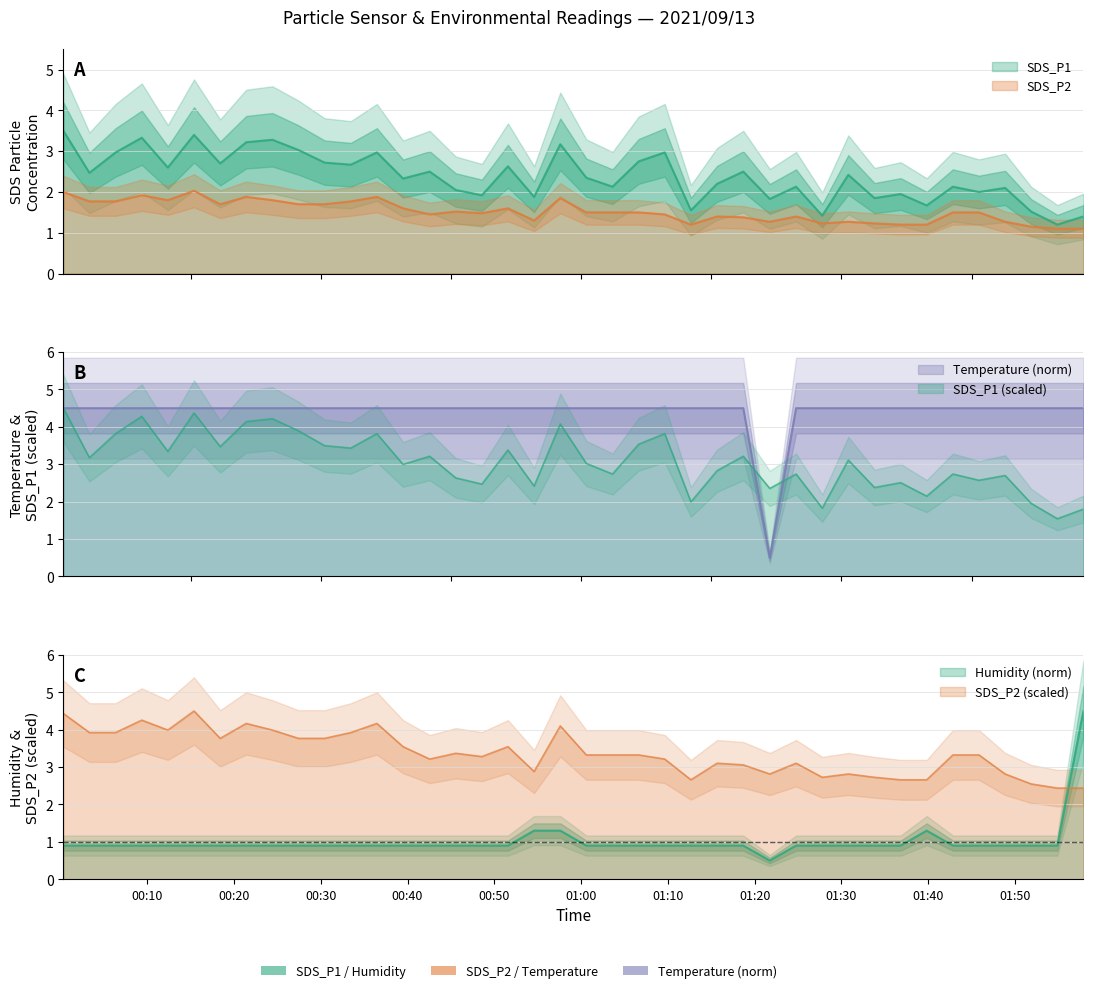

Does the chart have visible grid lines?

Yes